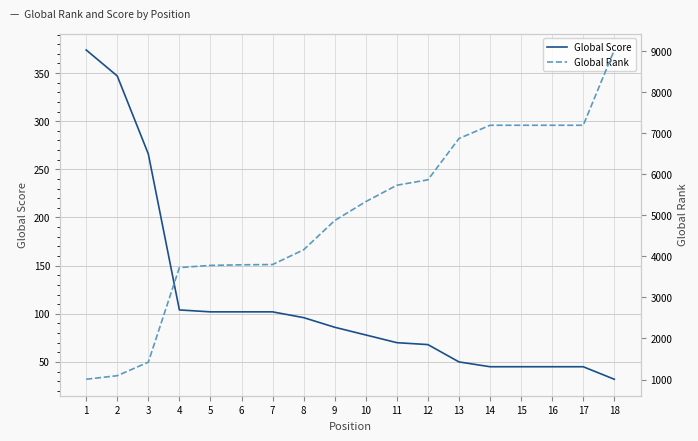

Read the Global Rank value at 2.

1093